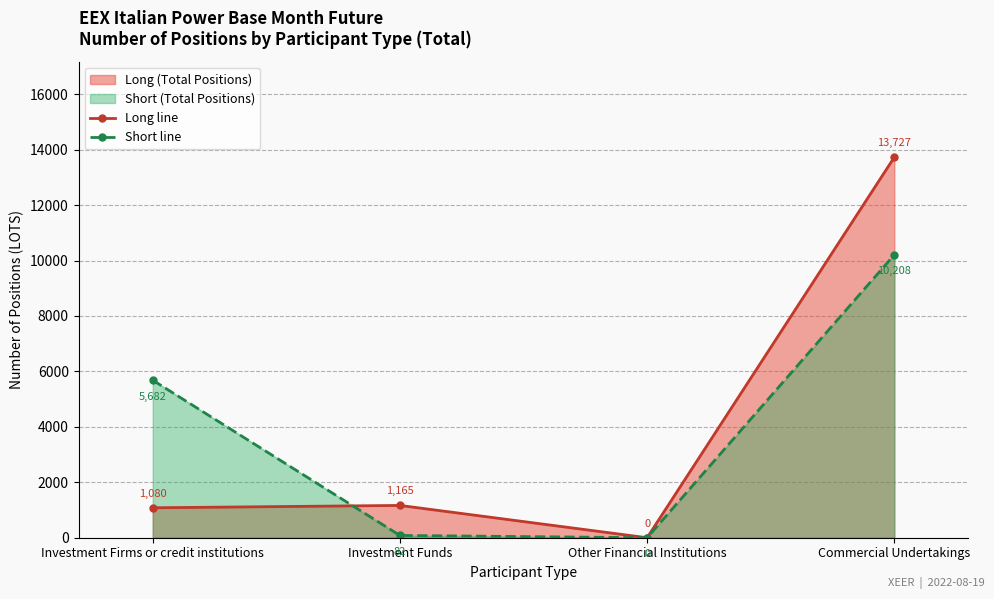

What is the value of the Long line point at the 1st from the left?

1080